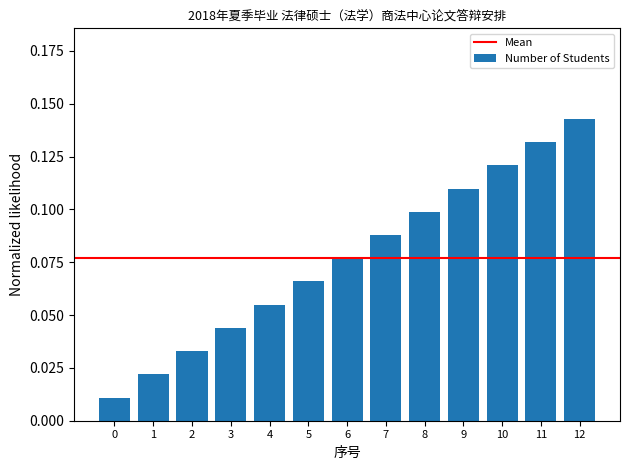

Which category has the highest value across all series?

12